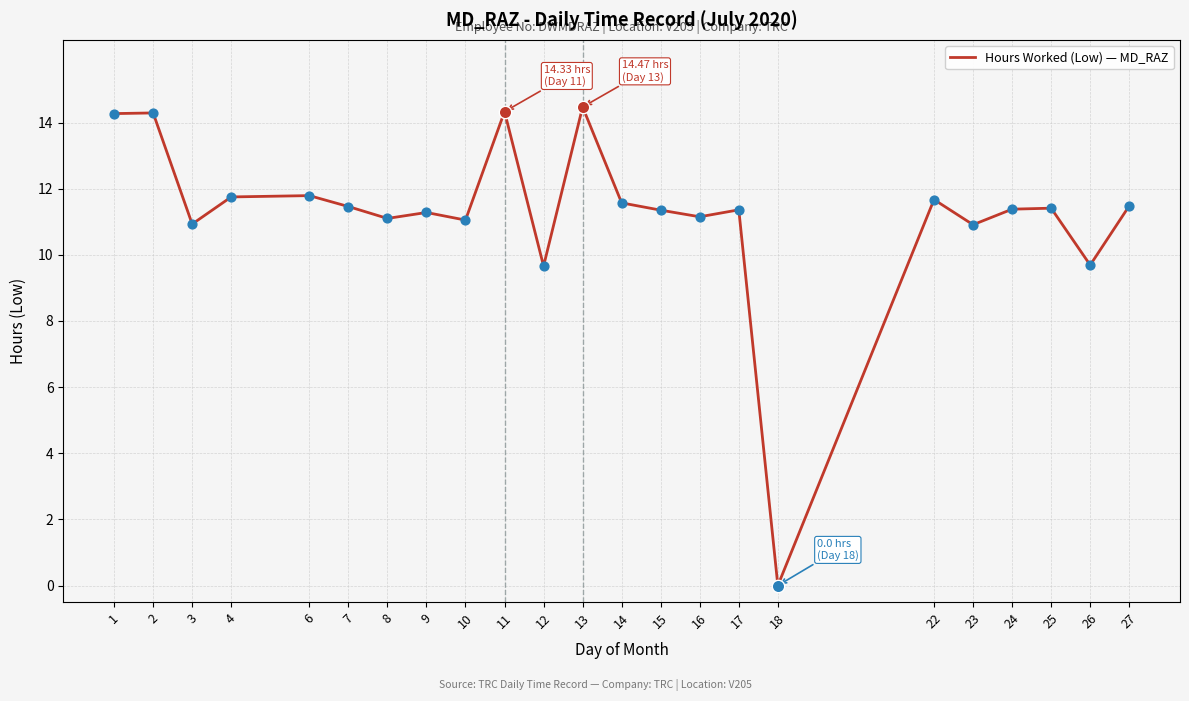

Which has a higher value, 13 or 9?

13